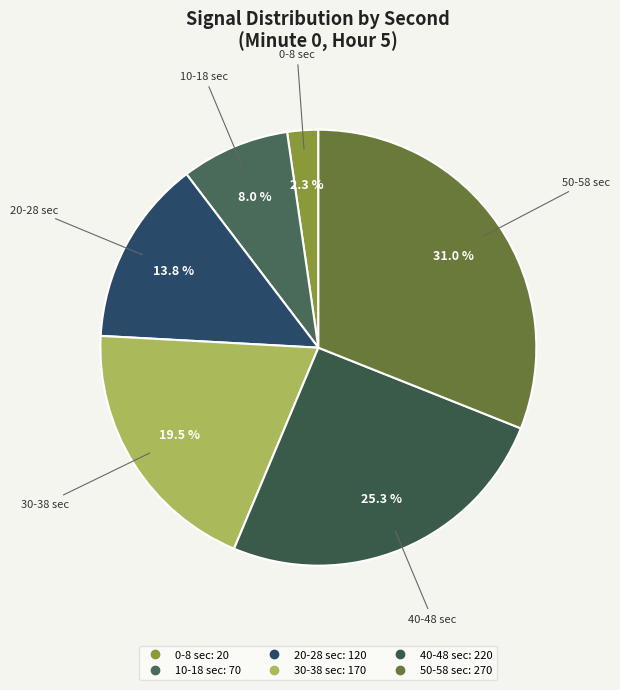

How many segments does this pie chart have?

6